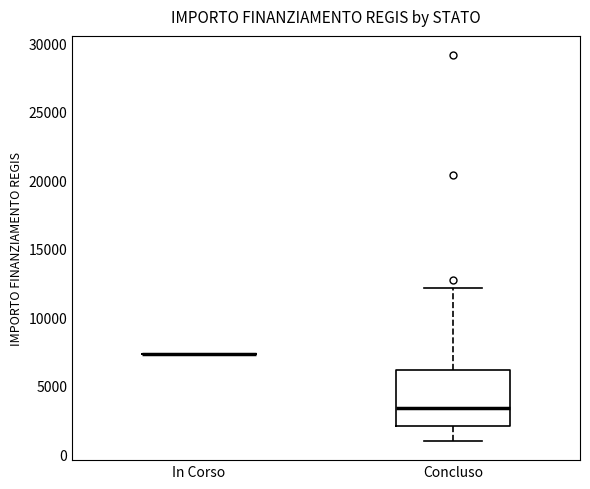

Comparing the boxes themselves (not the whiskers), which one is the tallest?

Concluso